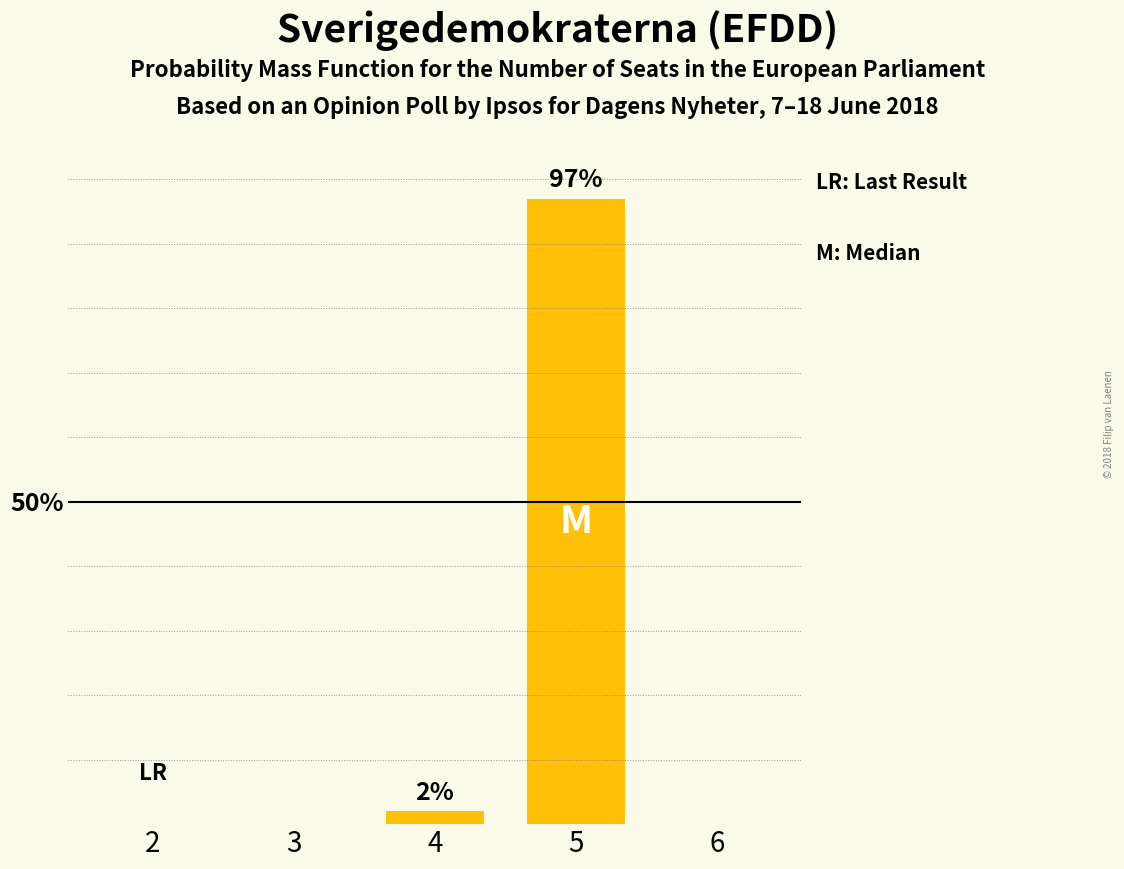

What is the sum of the values at 5 and 2?

97